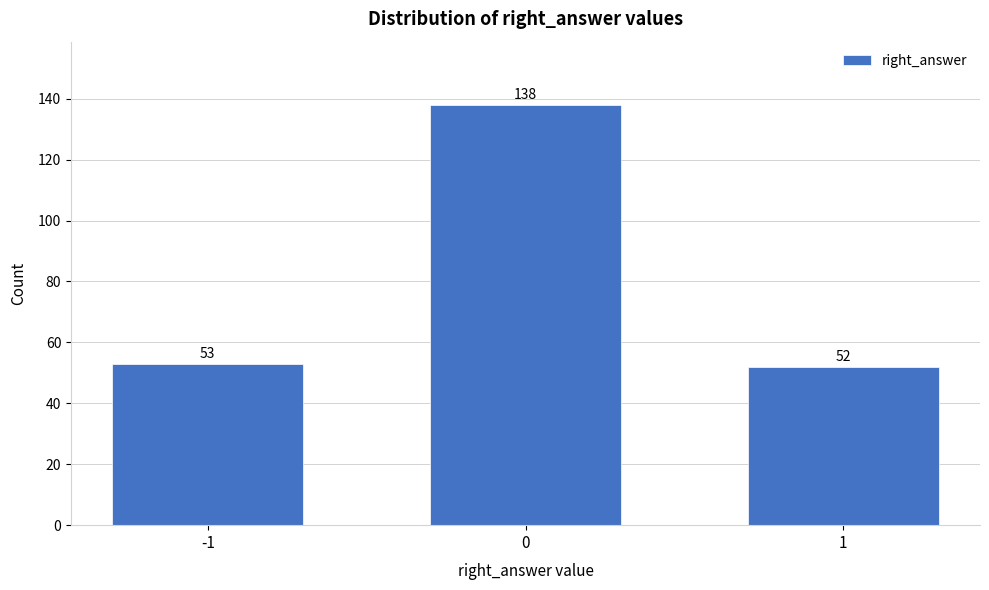

Reading left to right, transcribe all the data shown in this chart.

-1=53	0=138	1=52